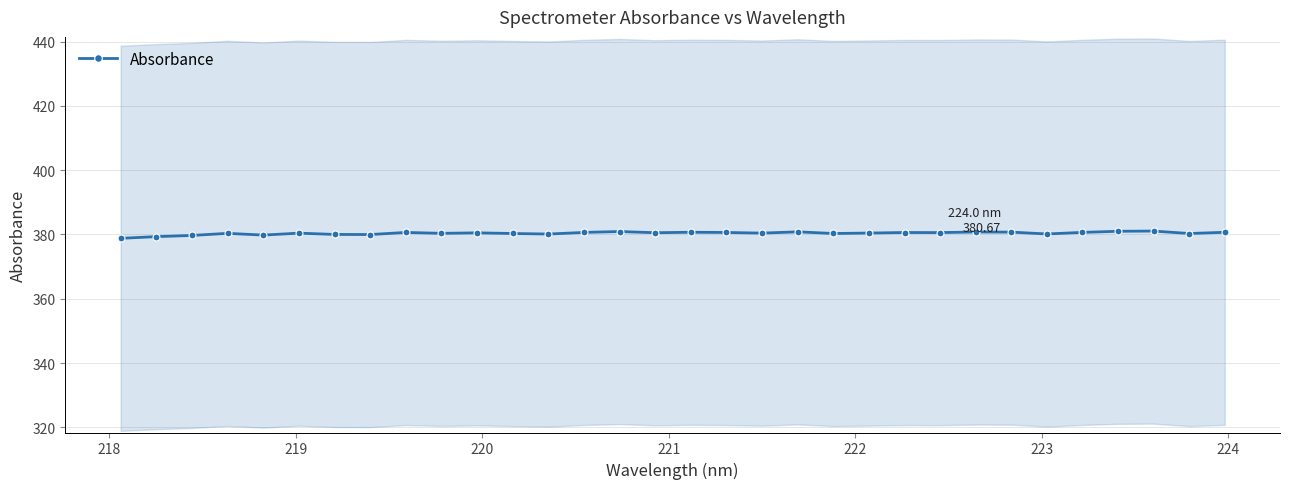

True or false: Absorbance has more than 0 points higher than both neighbors.

True